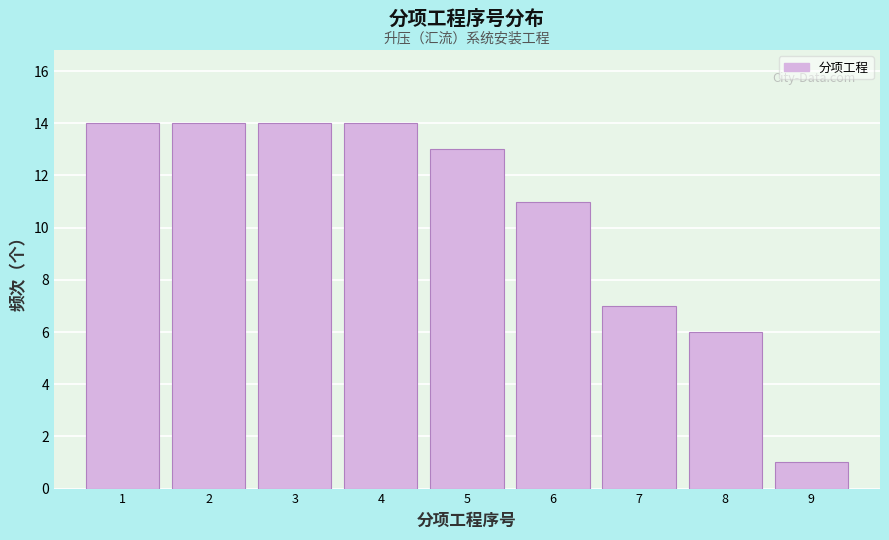

Reading left to right, transcribe all the data shown in this chart.

14	14	14	14	13	11	7	6	1